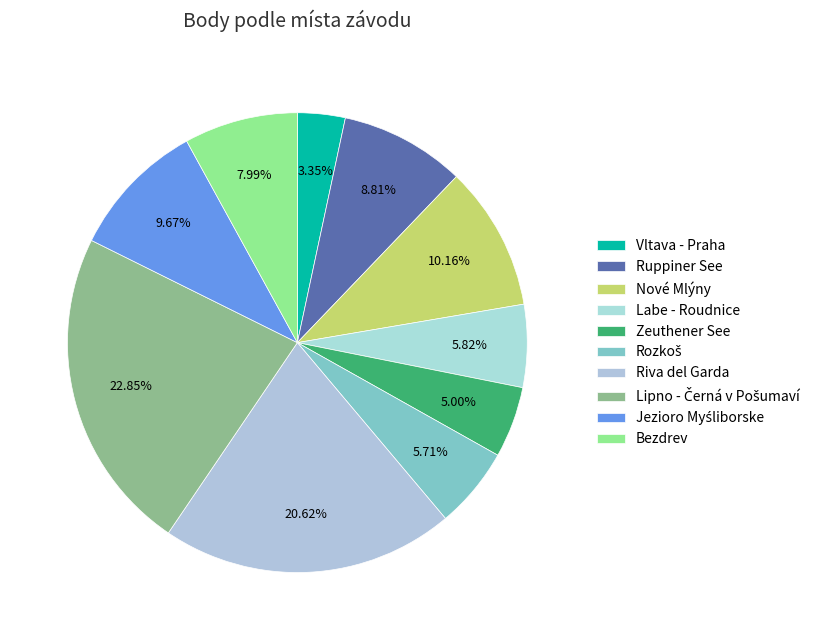

To the nearest percent, what is the average slice percentage?

10%